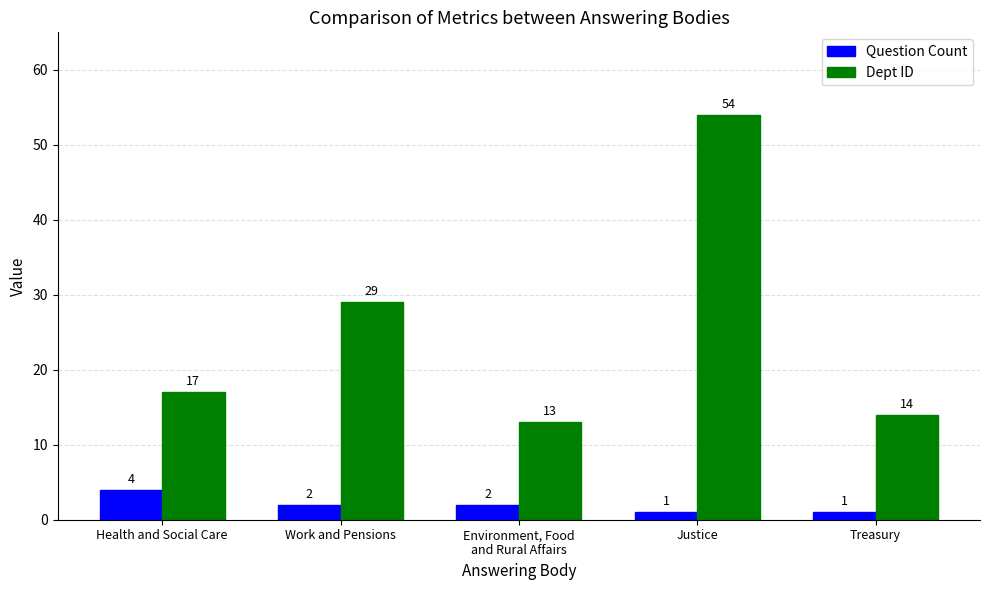

Between Work and Pensions and Environment, Food
and Rural Affairs, which series saw the biggest shift?

Dept ID